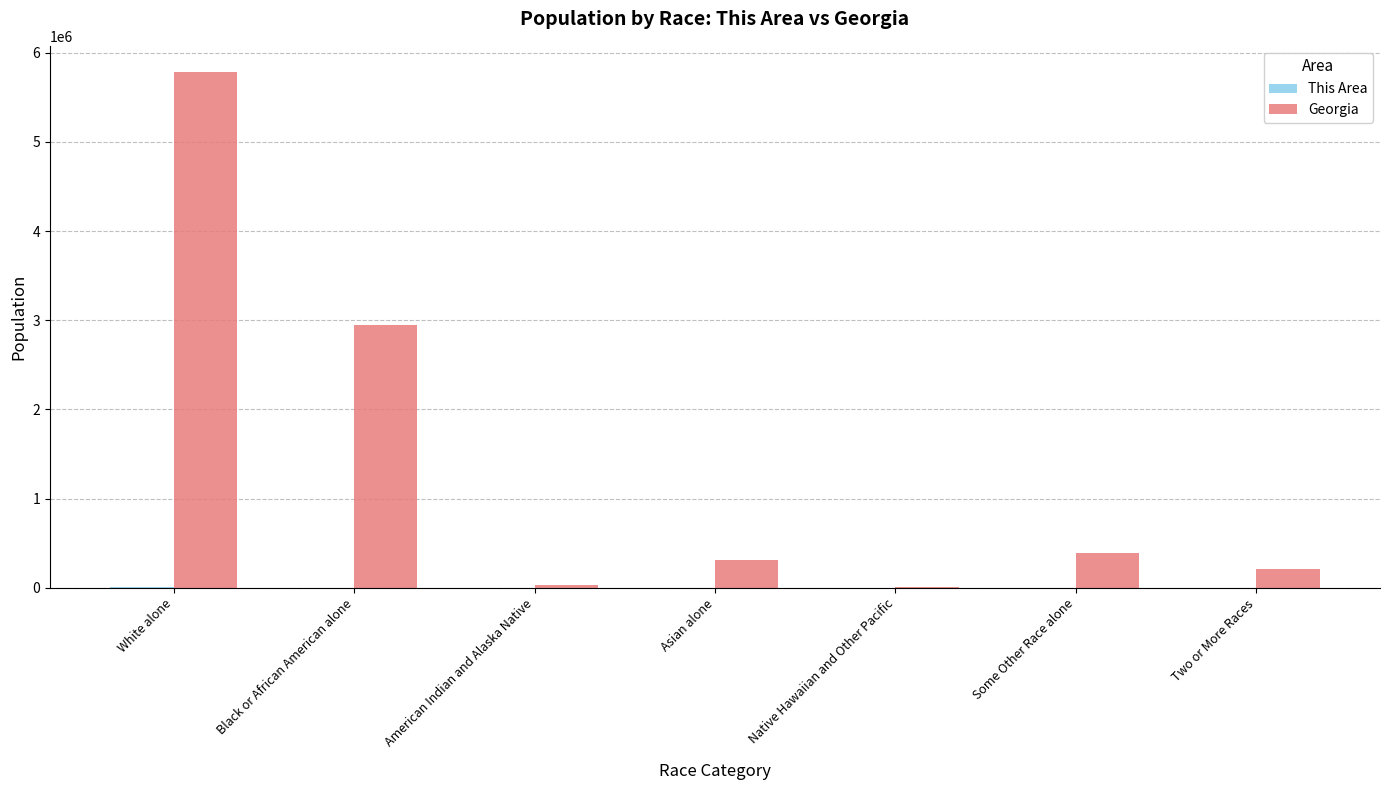

Is it true that Georgia equals 7529335 at White alone?

False